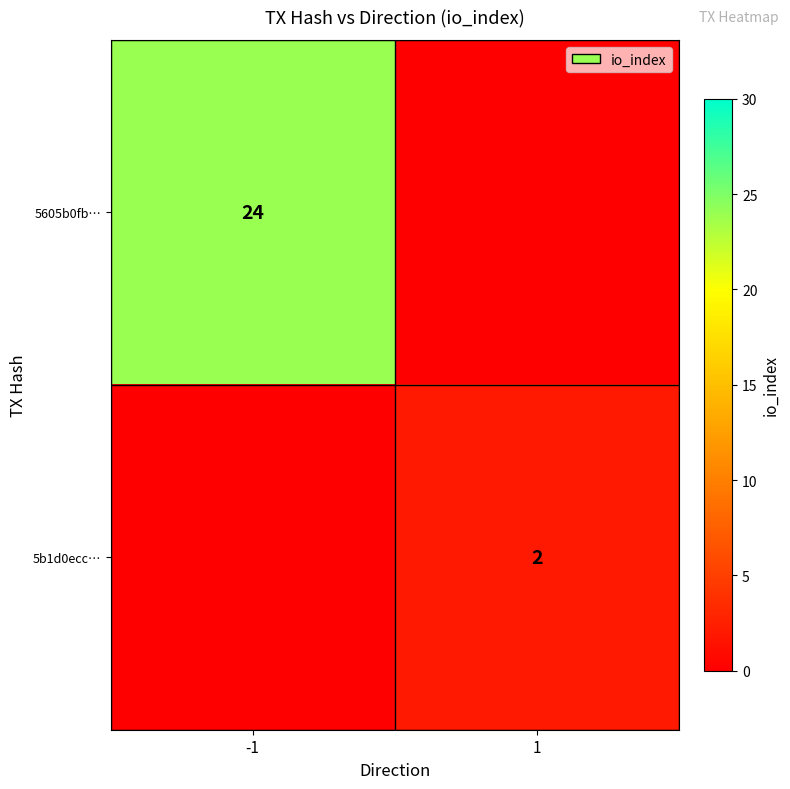

Is it true that 5b1d0ecc… equals 2 at 1?

True